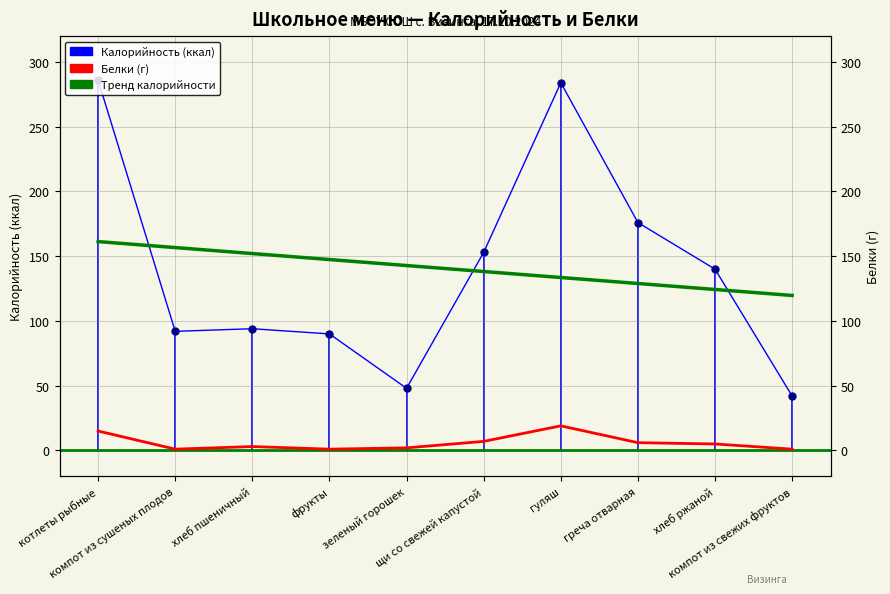

How many values in the Белки series exceed 5?

4